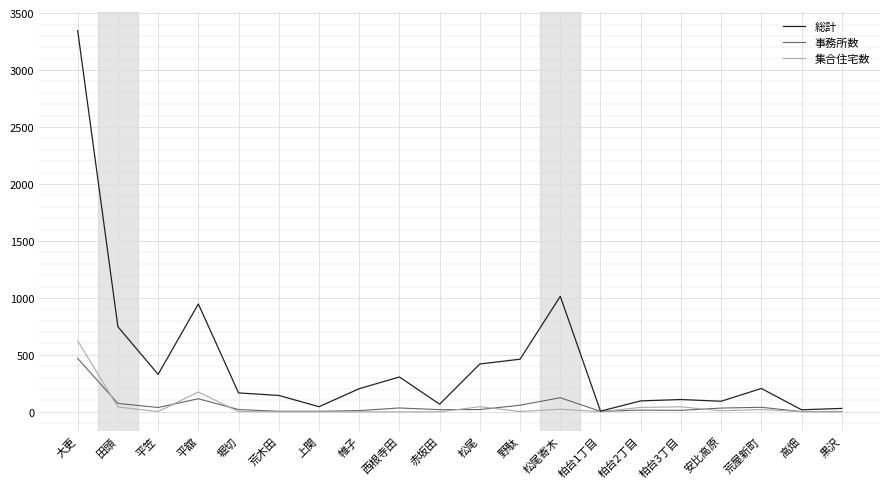

What is the sum of the 集合住宅数 values at 松尾 and 安比高原?

54